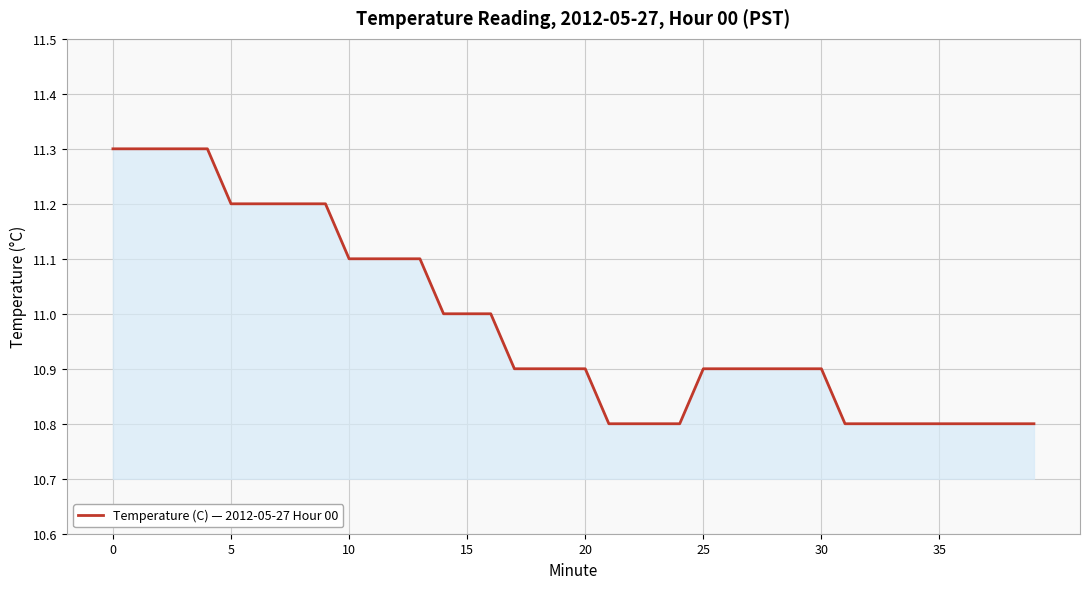

Reading left to right, what are all the values shown in this chart?

11.3	11.3	11.3	11.3	11.3	11.2	11.2	11.2	11.2	11.2	11.1	11.1	11.1	11.1	11.0	11.0	11.0	10.9	10.9	10.9	10.9	10.8	10.8	10.8	10.8	10.9	10.9	10.9	10.9	10.9	10.9	10.8	10.8	10.8	10.8	10.8	10.8	10.8	10.8	10.8